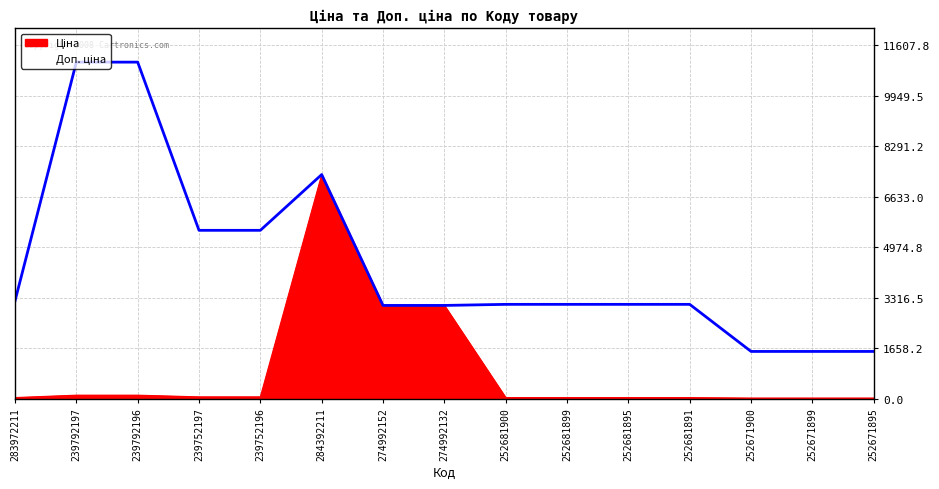

Count the number of data series in this chart.

2